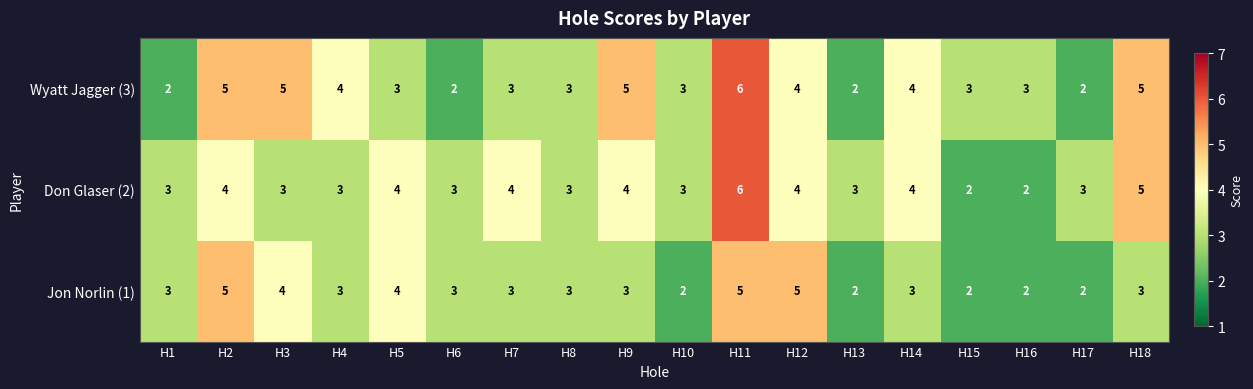

What is the difference between the highest and lowest values at H2?

1